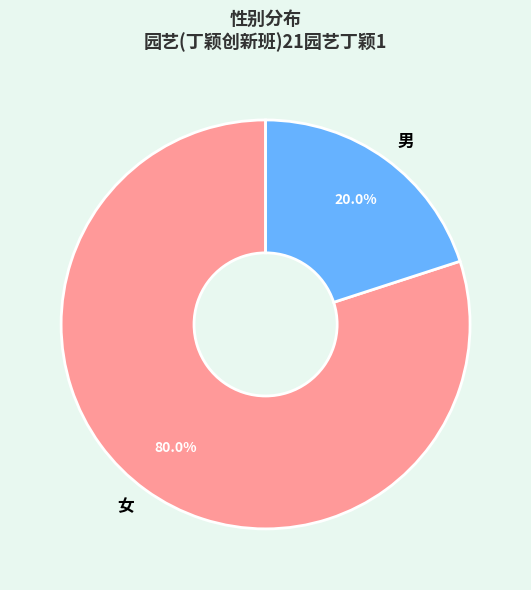

True or false: 男 accounts for 26% of the total.

False